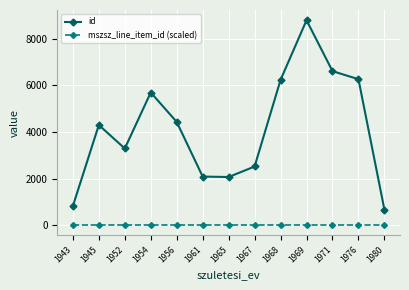

How many interior local peaks does the id series have?

3